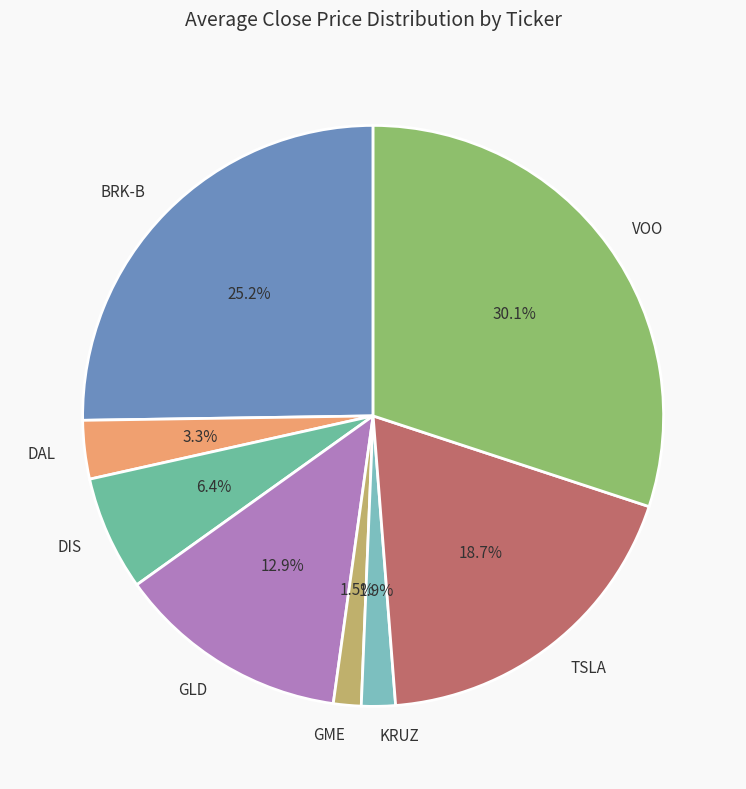

Which slice is the largest?

VOO